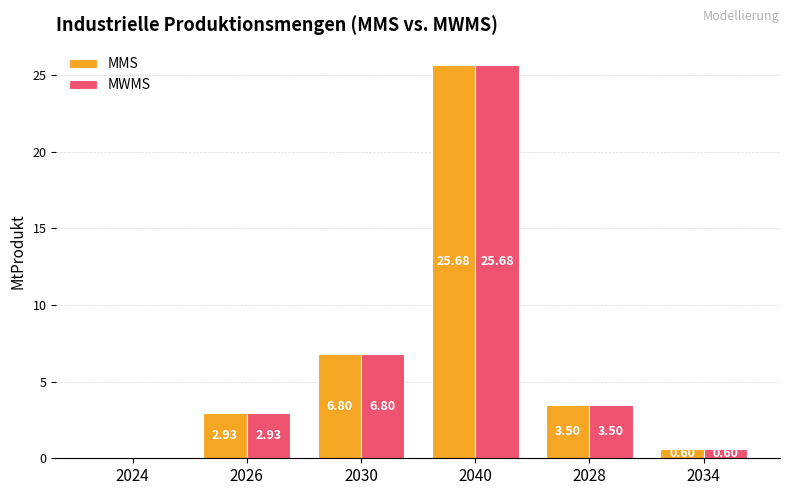

What is the sum of all MMS values?

39.5